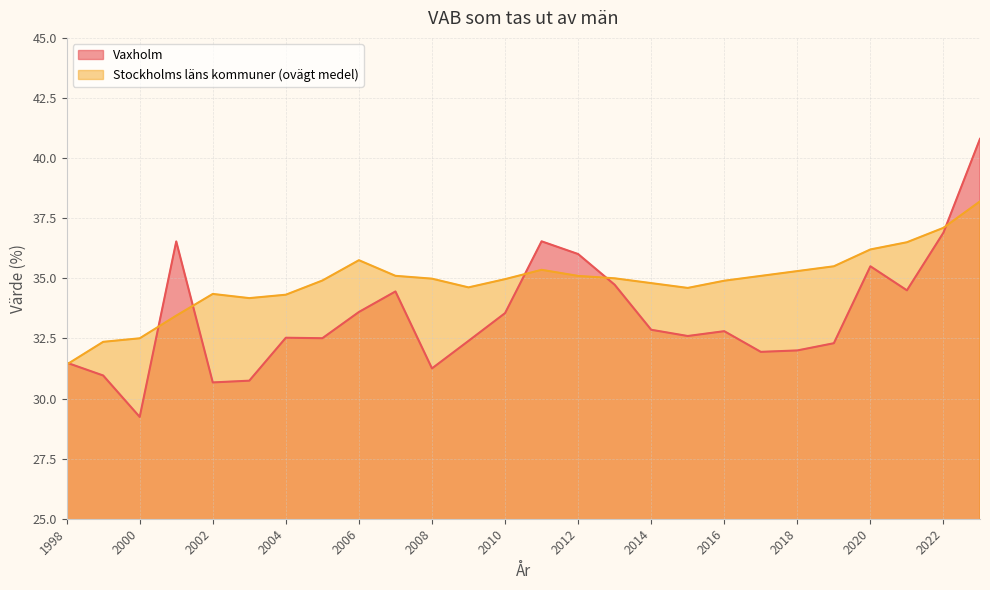

Which series has the largest total across all categories?

Stockholms läns kommuner (ovägt medel)